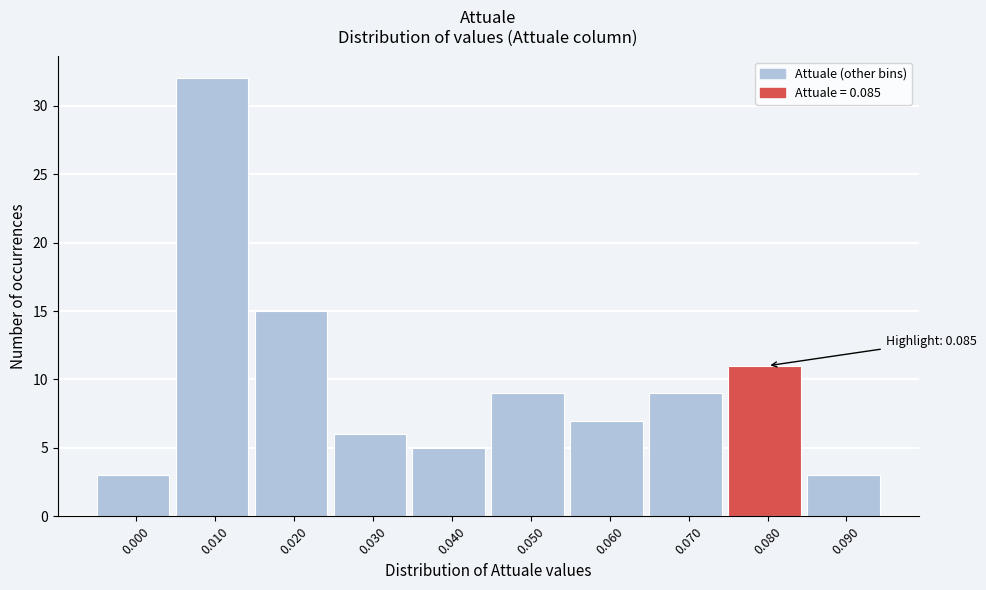

Reading left to right, list all the values displayed in this chart.

0.000=3	0.010=32	0.020=15	0.030=6	0.040=5	0.050=9	0.060=7	0.070=9	0.080=11	0.090=3